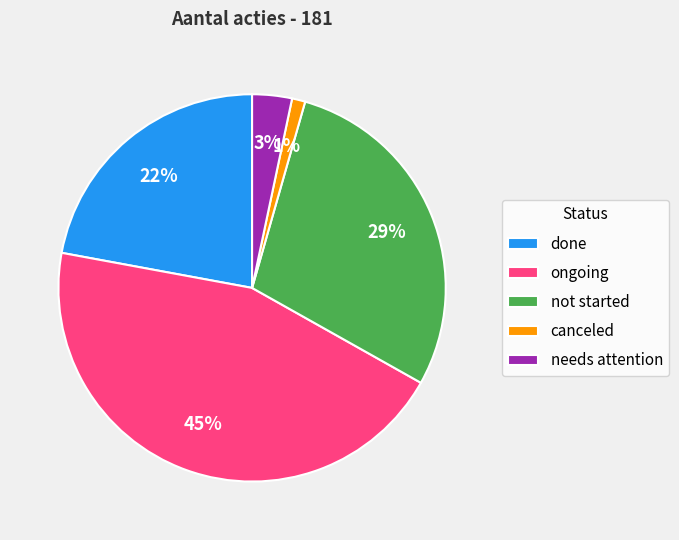

Is there a majority slice in this chart?

No